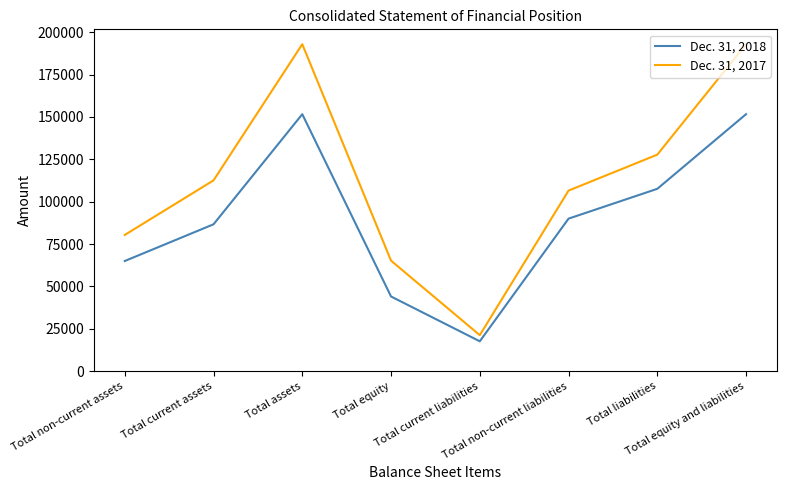

What is the total value across all series at Total equity?

109250